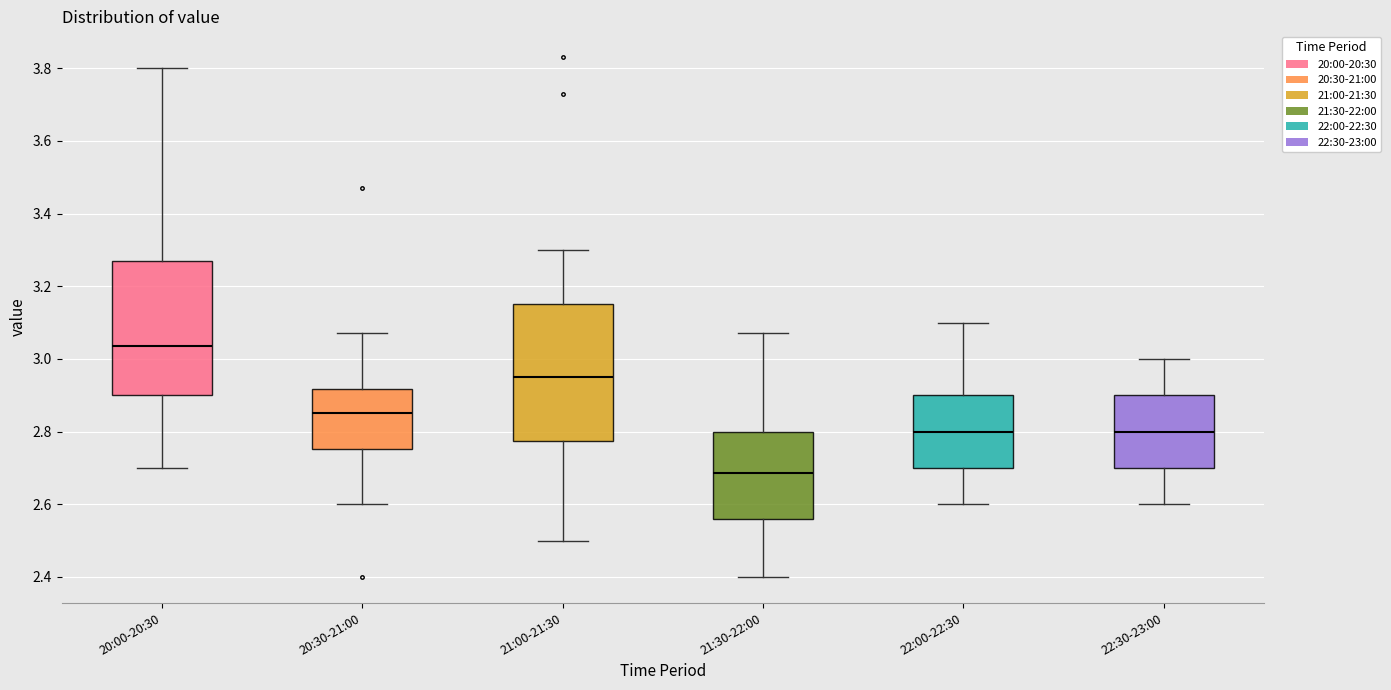

Reading left to right, transcribe this box plot: for each box, give where its median line is, the range the box spans, and where its two whiskers end, as read against the y-axis. The values are not printed on the chart, so give them approximately, as read against the axis.

20:00-20:30: median 3.04, box 2.90 to 3.28, whiskers 2.70 to 3.80
20:30-21:00: median 2.86, box 2.76 to 2.92, whiskers 2.60 to 3.08
21:00-21:30: median 2.96, box 2.78 to 3.16, whiskers 2.50 to 3.30
21:30-22:00: median 2.68, box 2.56 to 2.80, whiskers 2.40 to 3.08
22:00-22:30: median 2.80, box 2.70 to 2.90, whiskers 2.60 to 3.10
22:30-23:00: median 2.80, box 2.70 to 2.90, whiskers 2.60 to 3.00